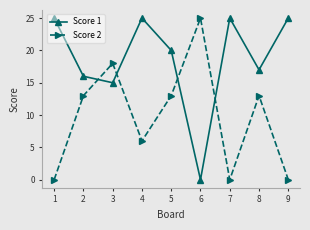

Reading left to right, what are all the values shown in this chart?

Score 1: 25	16	15	25	20	0	25	17	25
Score 2: 0	13	18	6	13	25	0	13	0